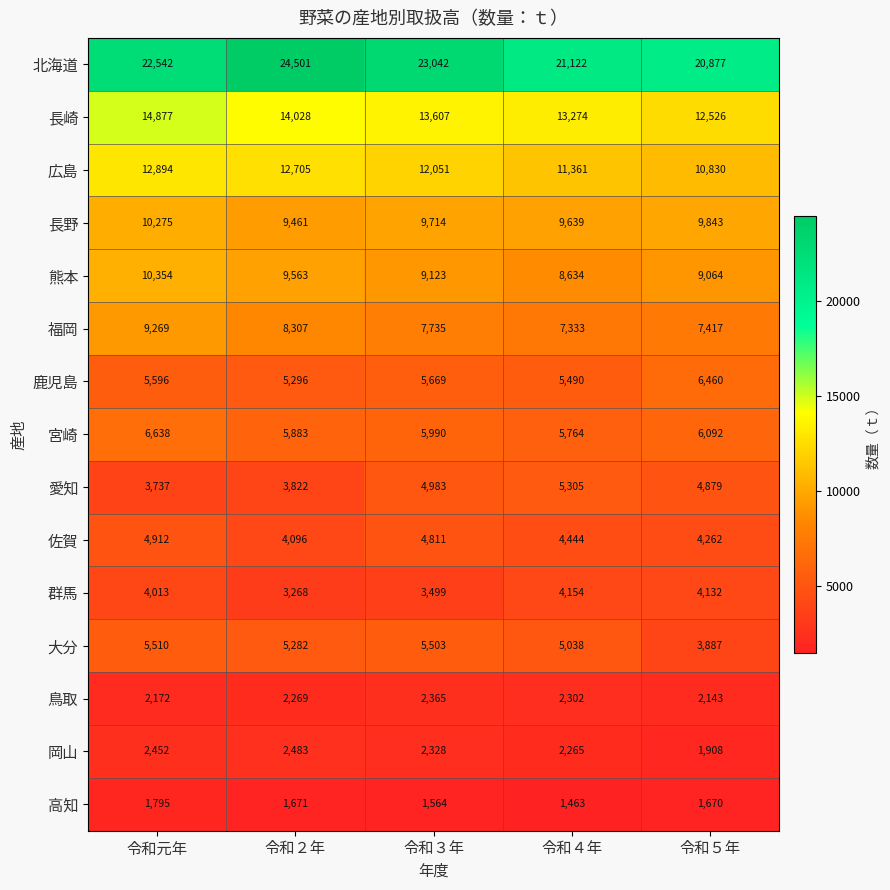

At which category does the chart reach its peak across all series?

令和２年